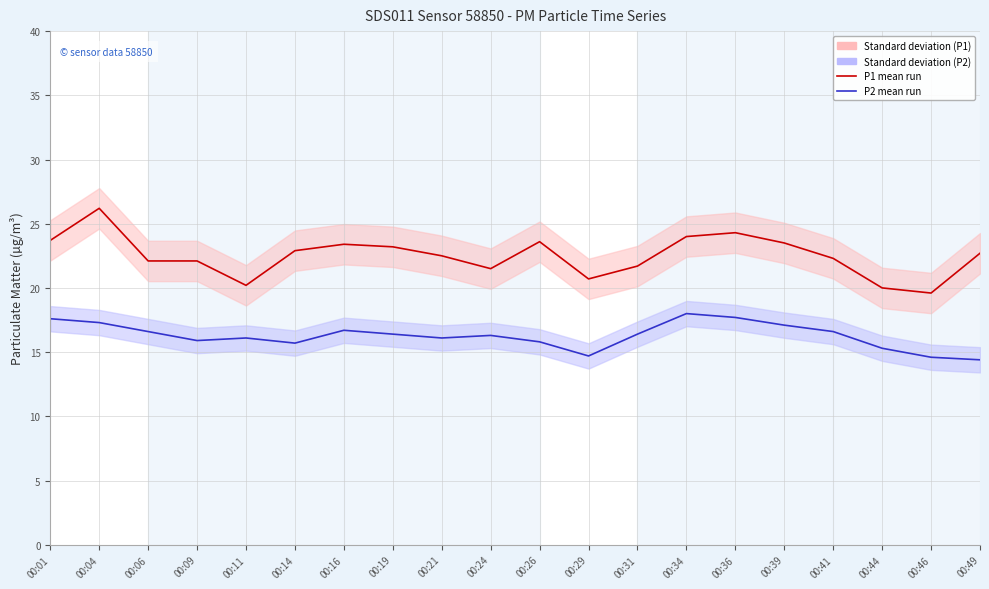

True or false: P2 (PM2.5) has more than 2 points higher than both neighbors.

True